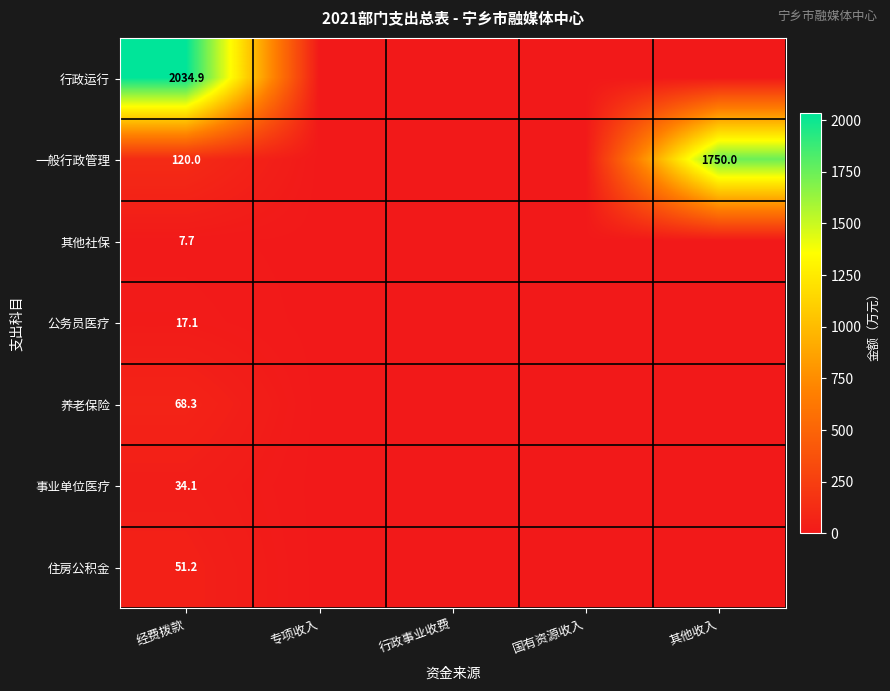

Which has a higher value, 专项收入 or 经费拨款?

经费拨款